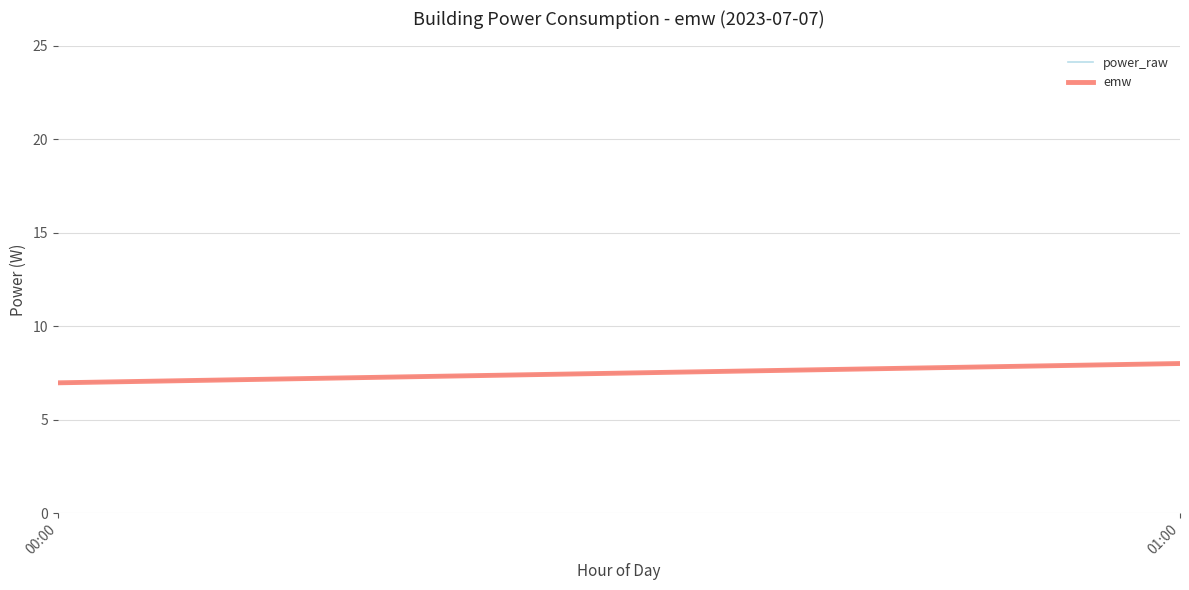

At how many categories does at least one series exceed 7?

1